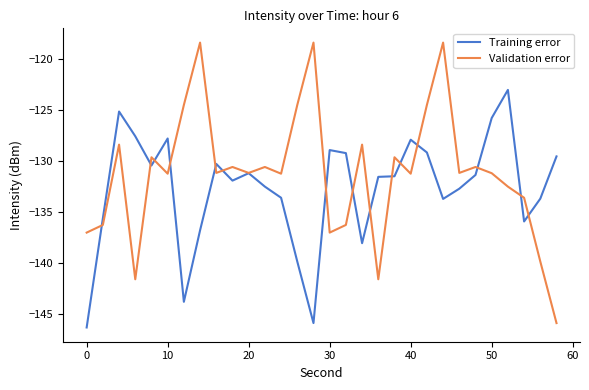

Rank the series by their maximum value, from lowest to highest.

Training error, Validation error